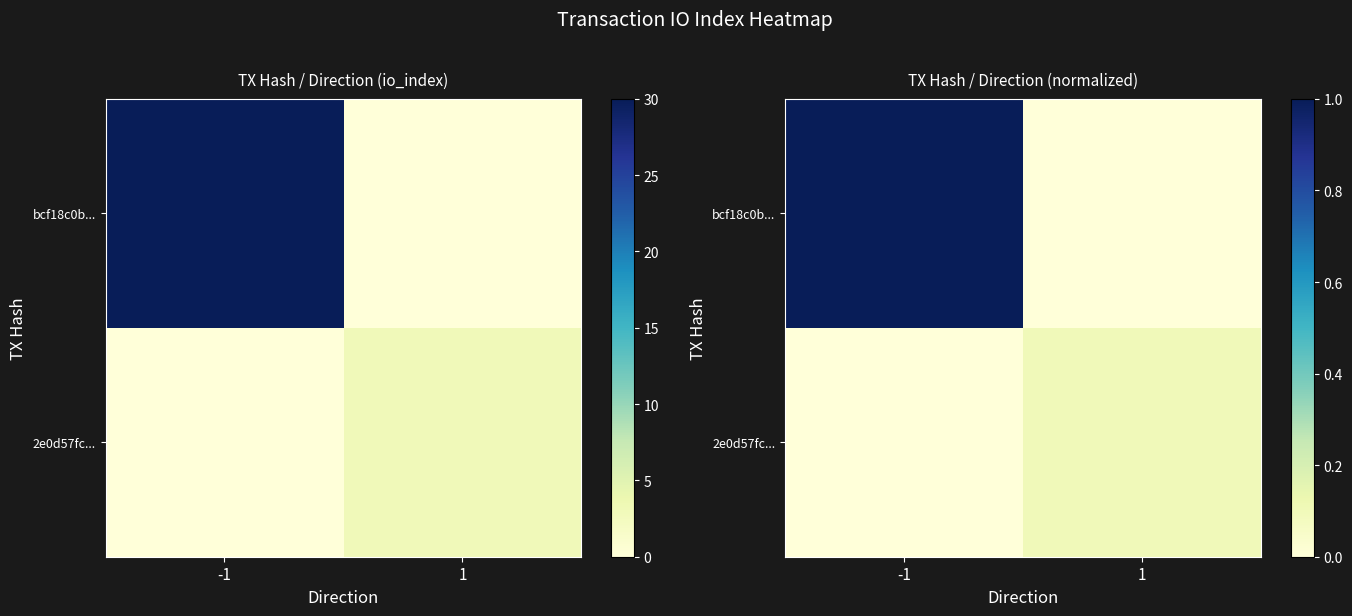

Rank the categories by bcf18c0b... value from highest to lowest.

-1, 1